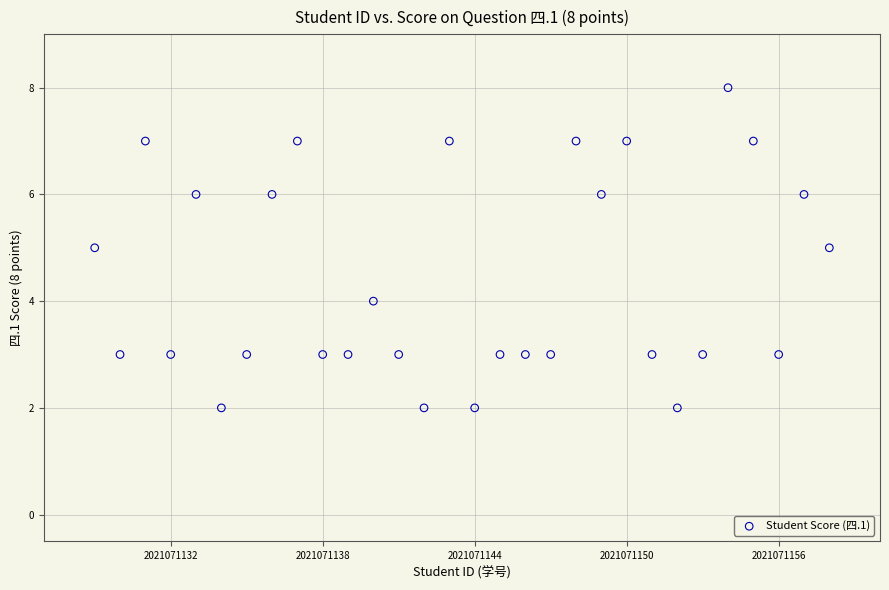

What is the range of X values (max minus min)?

29